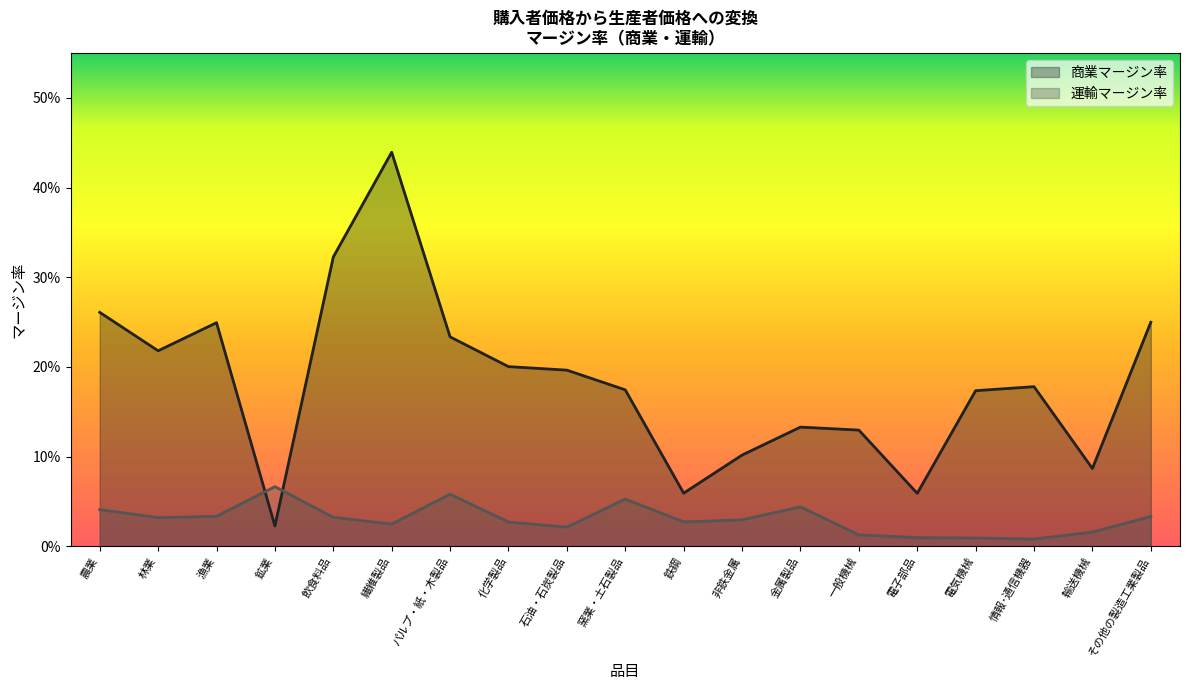

Reading left to right, list all the values displayed in this chart.

商業マージン率: 0.3	0.2	0.2	0.0	0.3	0.4	0.2	0.2	0.2	0.2	0.1	0.1	0.1	0.1	0.1	0.2	0.2	0.1	0.2
運輸マージン率: 0.0	0.0	0.0	0.1	0.0	0.0	0.1	0.0	0.0	0.1	0.0	0.0	0.0	0.0	0.0	0.0	0.0	0.0	0.0